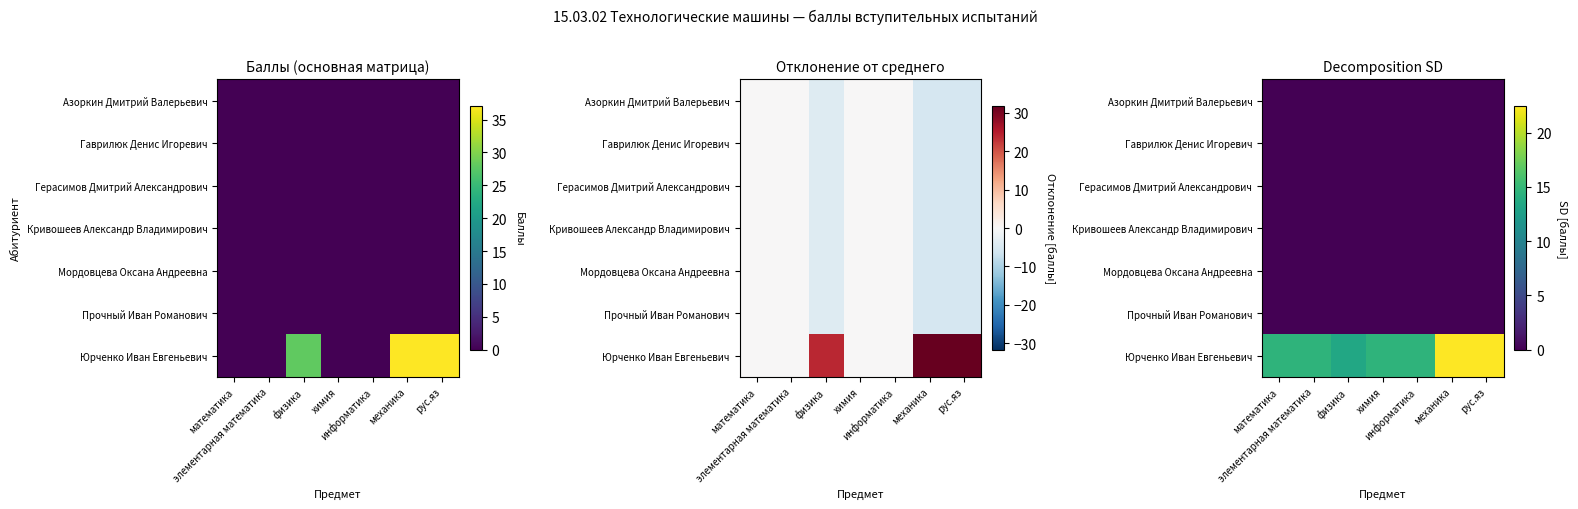

At which category is the sum across all series the highest?

механика